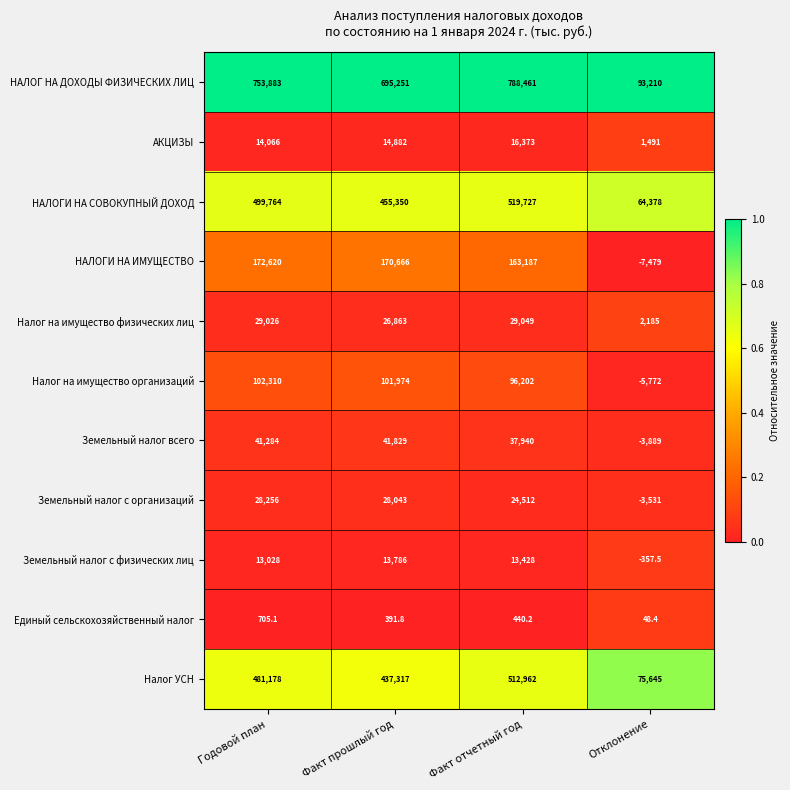

At which category is the sum across all series the highest?

Факт отчетный год